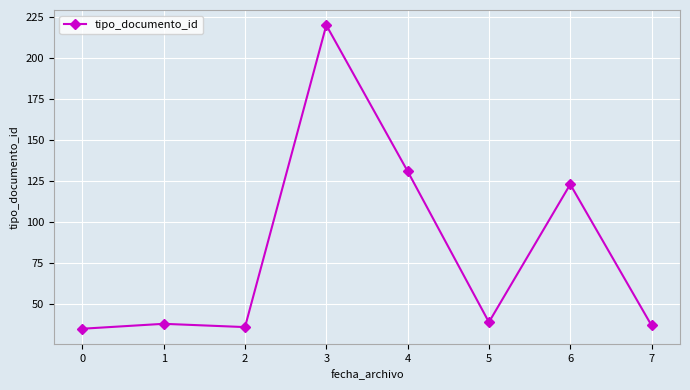

What is the value of the 5th point from the left?

131